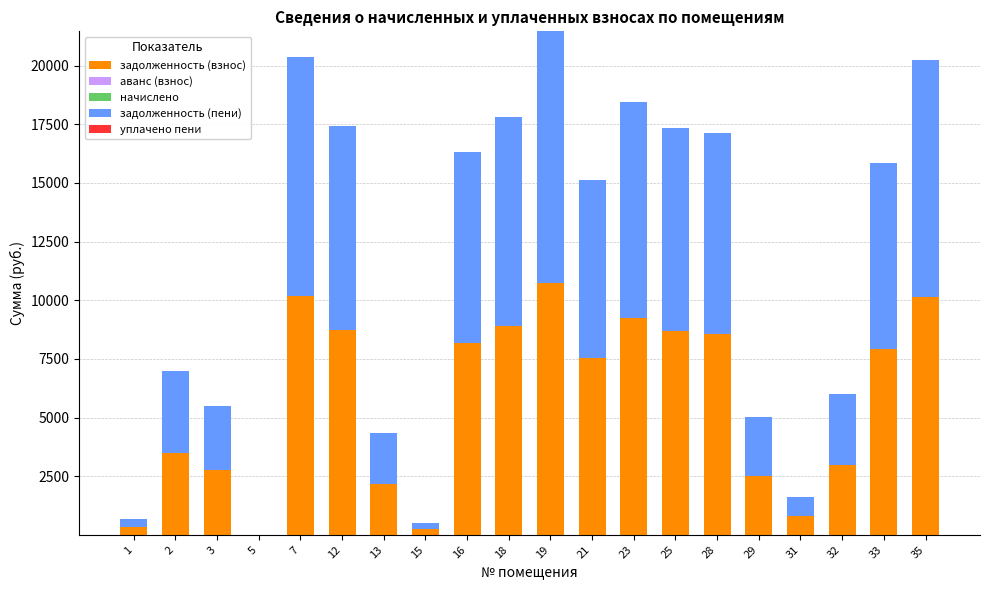

What is the total value across all series at 28?

17118.6